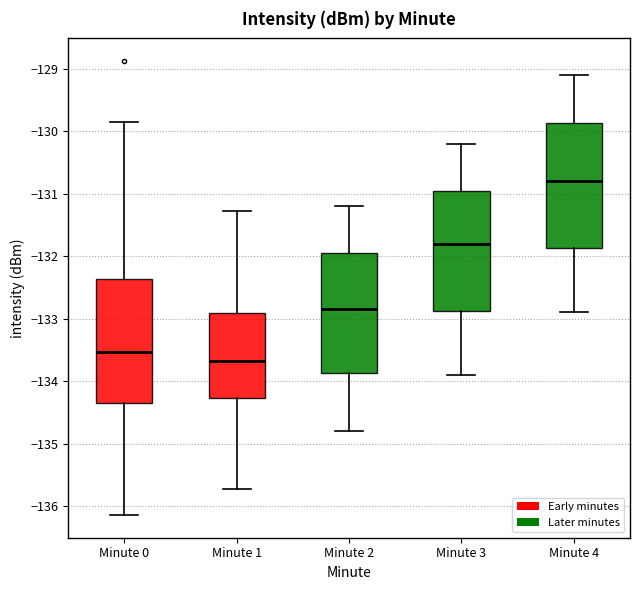

Which box's median line is the lowest?

Minute 1